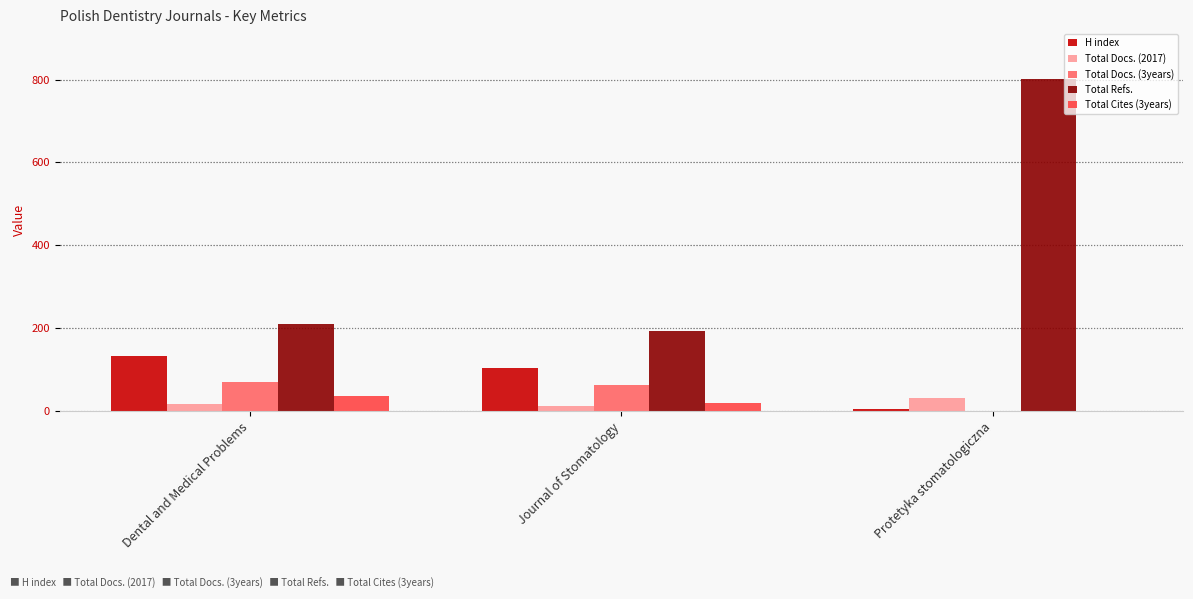

The Total Docs. (2017) series shows 31 at Protetyka stomatologiczna. True or false?

True